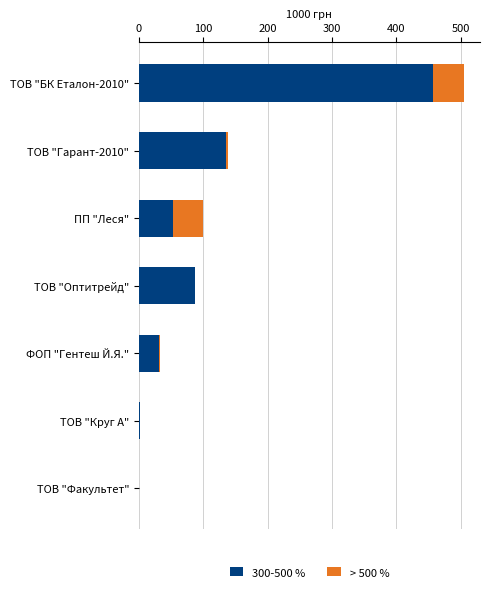

At which label is 300-500 % closest to 228?

ТОВ "Гарант-2010"